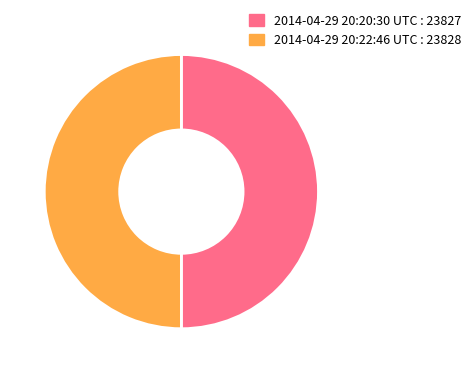

The 2014-04-29 20:22:46 UTC slice represents 50% of the pie. True or false?

True